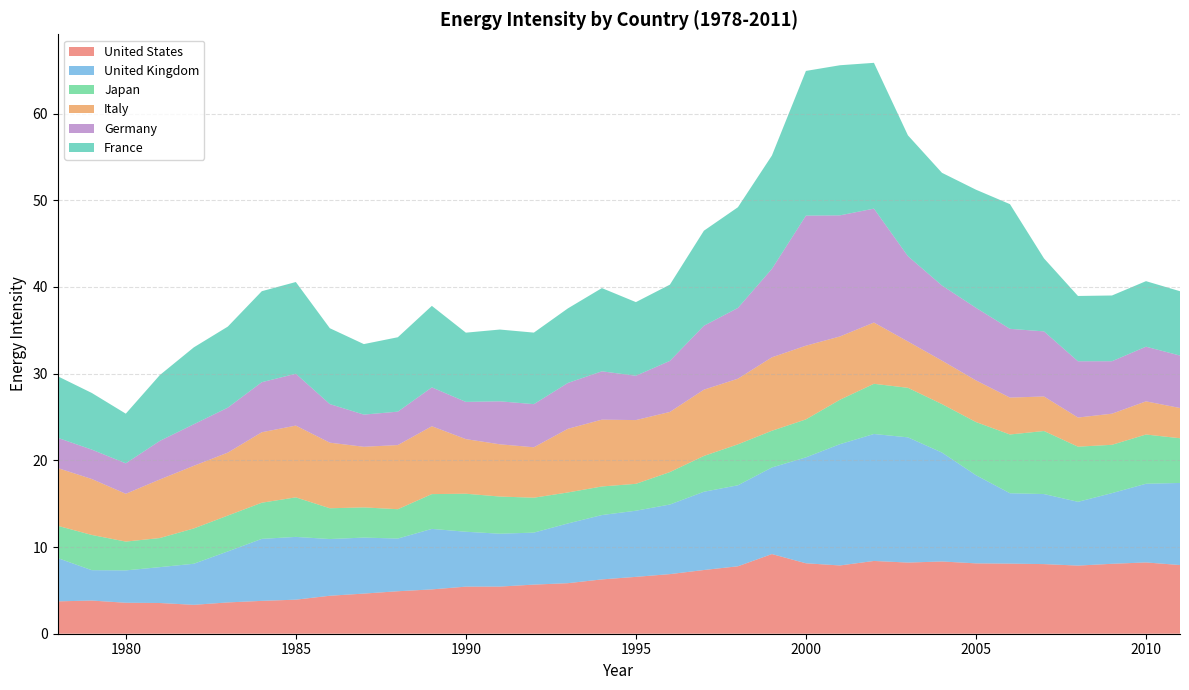

Reading right to left, list all the values displayed in this chart.

United States: 2011=7.9	2010=8.2	2009=8.1	2008=7.9	2007=8.0	2006=8.1	2005=8.1	2004=8.3	2003=8.2	2002=8.4	2001=7.9	2000=8.1	1999=9.2	1998=7.8	1997=7.3	1996=6.9	1995=6.6	1994=6.3	1993=5.8	1992=5.7	1991=5.4	1990=5.4	1989=5.1	1988=4.9	1987=4.6	1986=4.4	1985=3.9	1984=3.8	1983=3.6	1982=3.3	1981=3.5	1980=3.6	1979=3.8	1978=3.7
United Kingdom: 2011=9.5	2010=9.1	2009=8.2	2008=7.4	2007=8.1	2006=8.1	2005=10.2	2004=12.6	2003=14.4	2002=14.6	2001=14.0	2000=12.2	1999=10.0	1998=9.3	1997=9.0	1996=8.0	1995=7.6	1994=7.4	1993=6.9	1992=6.0	1991=6.1	1990=6.3	1989=7.0	1988=6.1	1987=6.5	1986=6.5	1985=7.2	1984=7.2	1983=5.9	1982=4.7	1981=4.1	1980=3.7	1979=3.5	1978=5.0
Japan: 2011=5.2	2010=5.7	2009=5.6	2008=6.4	2007=7.3	2006=6.8	2005=6.1	2004=5.6	2003=5.7	2002=5.8	2001=5.1	2000=4.4	1999=4.2	1998=4.7	1997=4.1	1996=3.7	1995=3.1	1994=3.3	1993=3.6	1992=4.0	1991=4.3	1990=4.4	1989=4.0	1988=3.4	1987=3.5	1986=3.6	1985=4.6	1984=4.2	1983=4.1	1982=4.1	1981=3.4	1980=3.3	1979=4.1	1978=3.7
Italy: 2011=3.5	2010=3.8	2009=3.6	2008=3.4	2007=4.0	2006=4.3	2005=4.8	2004=5.0	2003=5.3	2002=7.1	2001=7.3	2000=8.5	1999=8.5	1998=7.6	1997=7.6	1996=6.9	1995=7.4	1994=7.7	1993=7.3	1992=5.8	1991=6.0	1990=6.3	1989=7.8	1988=7.4	1987=7.0	1986=7.6	1985=8.3	1984=8.1	1983=7.3	1982=7.2	1981=6.8	1980=5.5	1979=6.5	1978=6.7
Germany: 2011=6.0	2010=6.3	2009=6.1	2008=6.5	2007=7.5	2006=7.9	2005=8.4	2004=8.7	2003=9.8	2002=13.1	2001=14.0	2000=15.0	1999=10.2	1998=8.2	1997=7.4	1996=5.9	1995=5.1	1994=5.6	1993=5.3	1992=5.0	1991=5.0	1990=4.3	1989=4.5	1988=3.9	1987=3.7	1986=4.5	1985=6.0	1984=5.8	1983=5.2	1982=4.8	1981=4.5	1980=3.5	1979=3.4	1978=3.5
France: 2011=7.4	2010=7.6	2009=7.6	2008=7.5	2007=8.4	2006=14.4	2005=13.6	2004=13.0	2003=13.9	2002=16.8	2001=17.3	2000=16.7	1999=13.1	1998=11.6	1997=11.0	1996=8.8	1995=8.5	1994=9.6	1993=8.6	1992=8.3	1991=8.3	1990=8.0	1989=9.4	1988=8.6	1987=8.1	1986=8.8	1985=10.6	1984=10.5	1983=9.3	1982=8.9	1981=7.6	1980=5.7	1979=6.5	1978=7.1